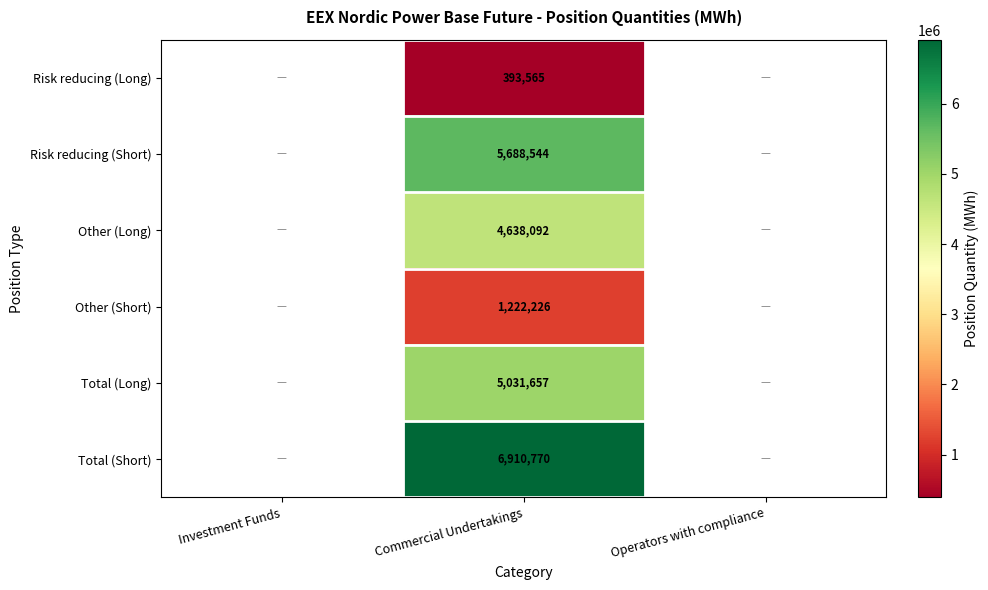

Is it true that Risk reducing (Short) equals 9084585 at Commercial Undertakings?

False